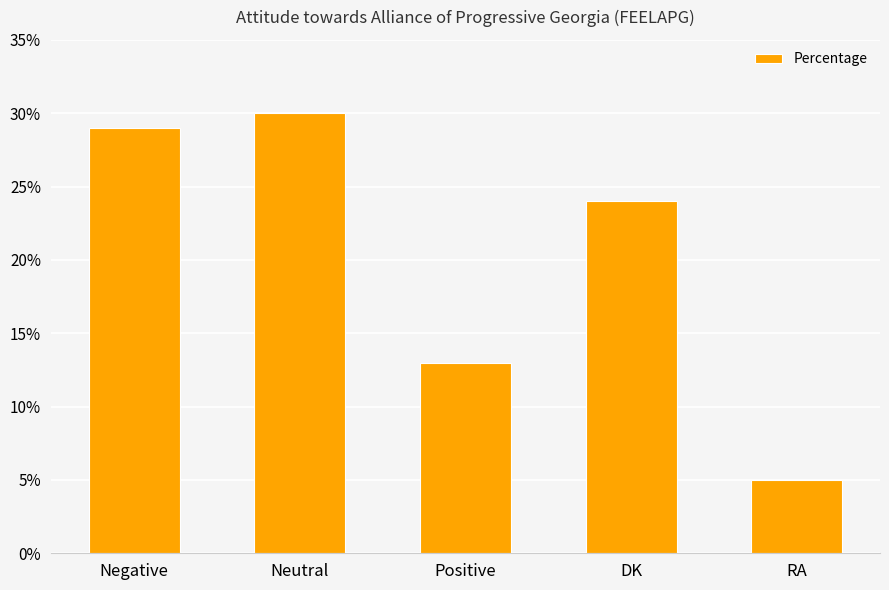

Rank the categories by value from lowest to highest.

RA, Positive, DK, Negative, Neutral